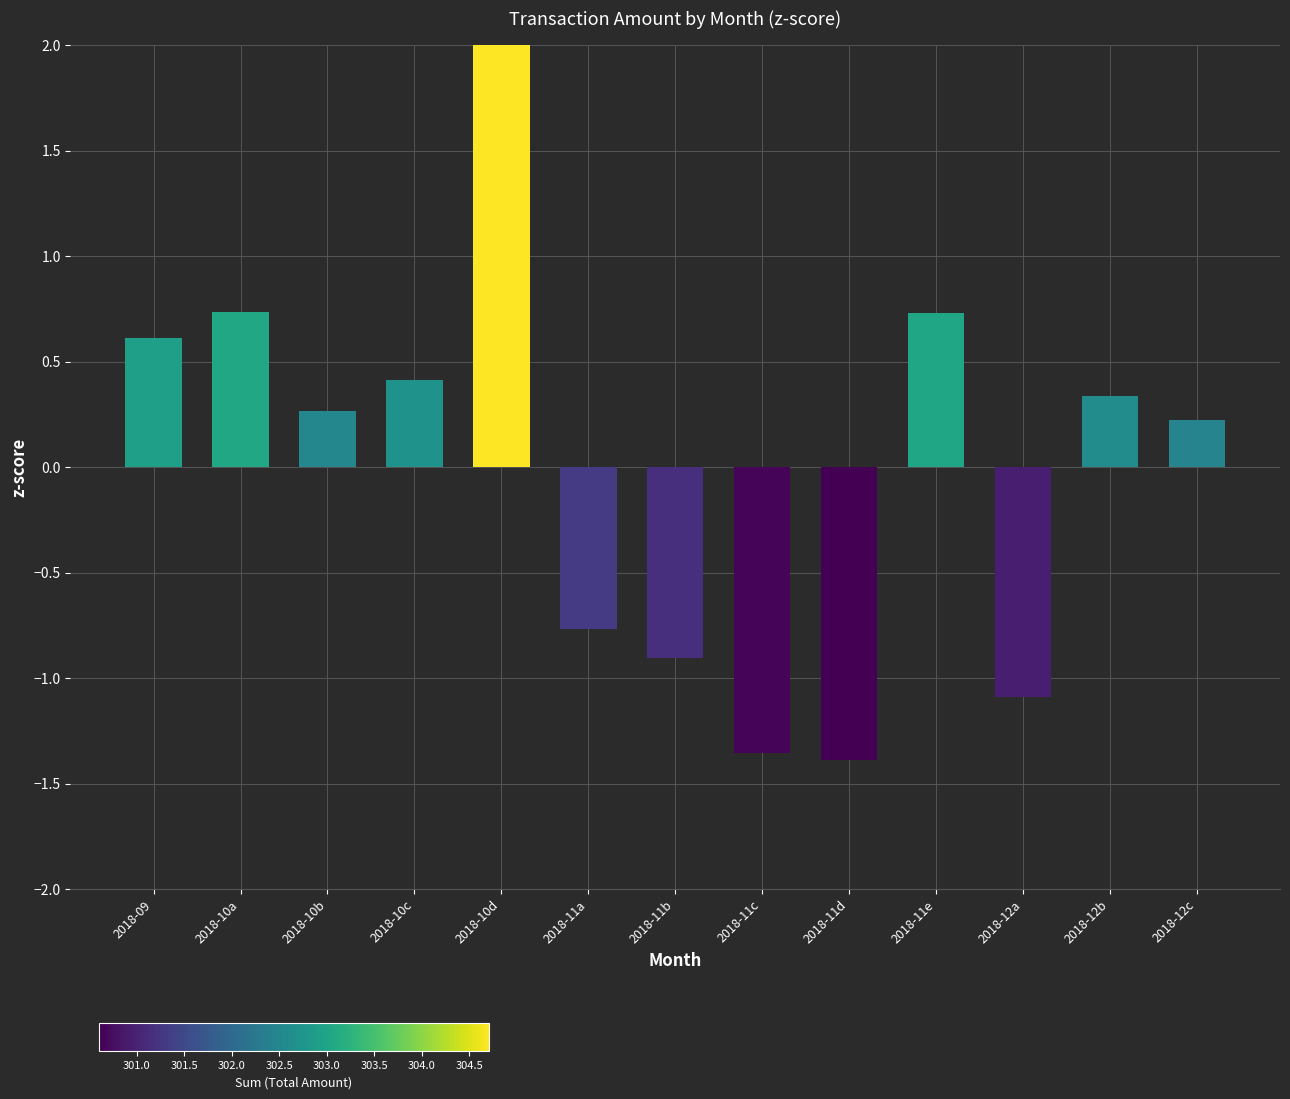

Reading right to left, extract all data points from this chart.

0.2	0.3	-1.1	0.7	-1.4	-1.4	-0.9	-0.8	2.2	0.4	0.3	0.7	0.6